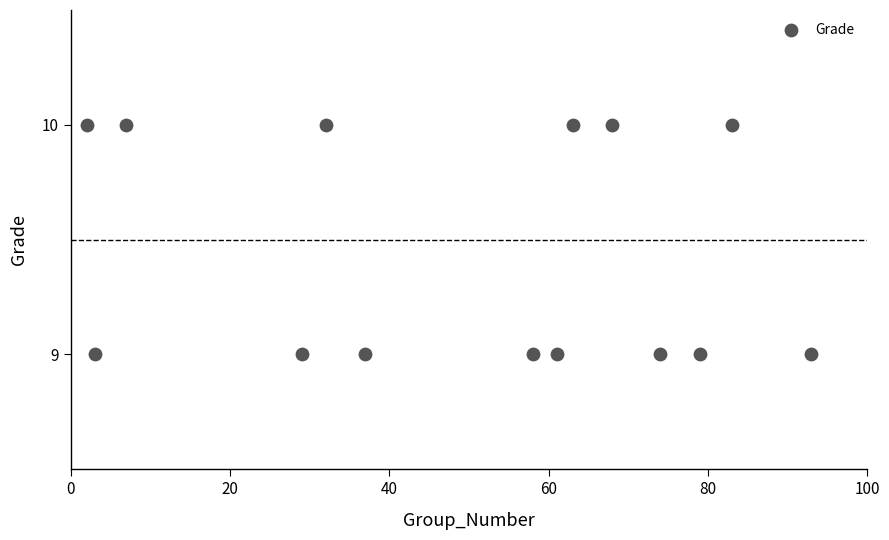

What is the range of X values (max minus min)?

91